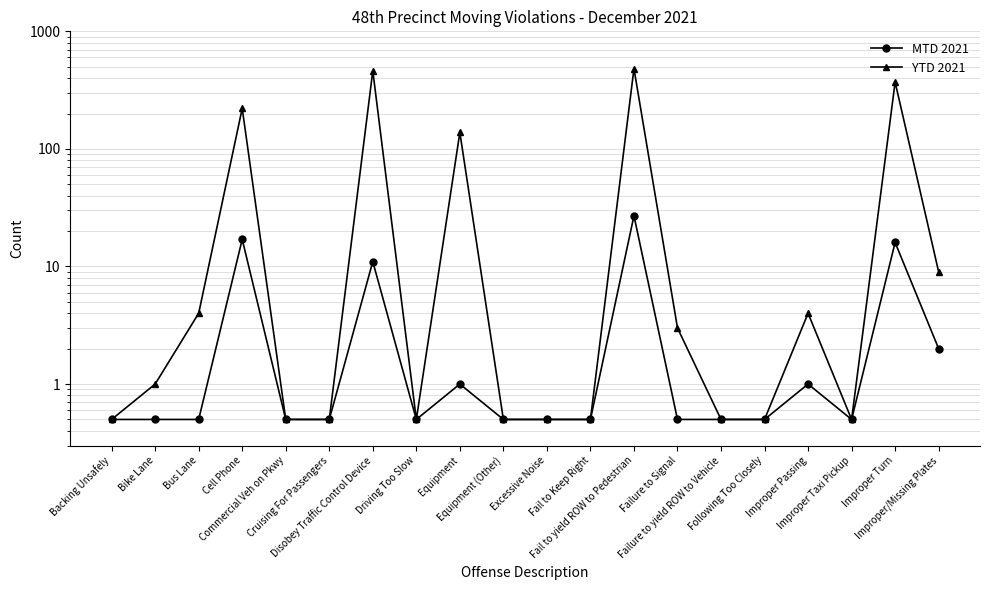

True or false: YTD 2021 and MTD 2021 intersect in this chart.

False